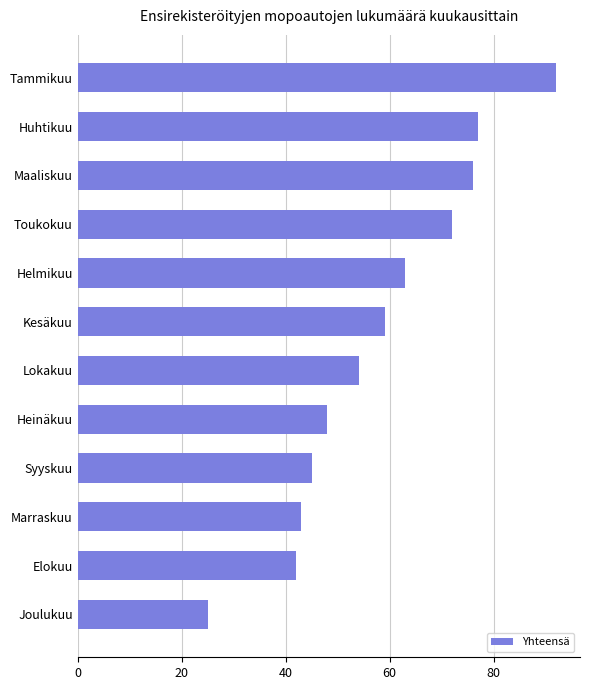

What is the maximum value shown in the chart?

92